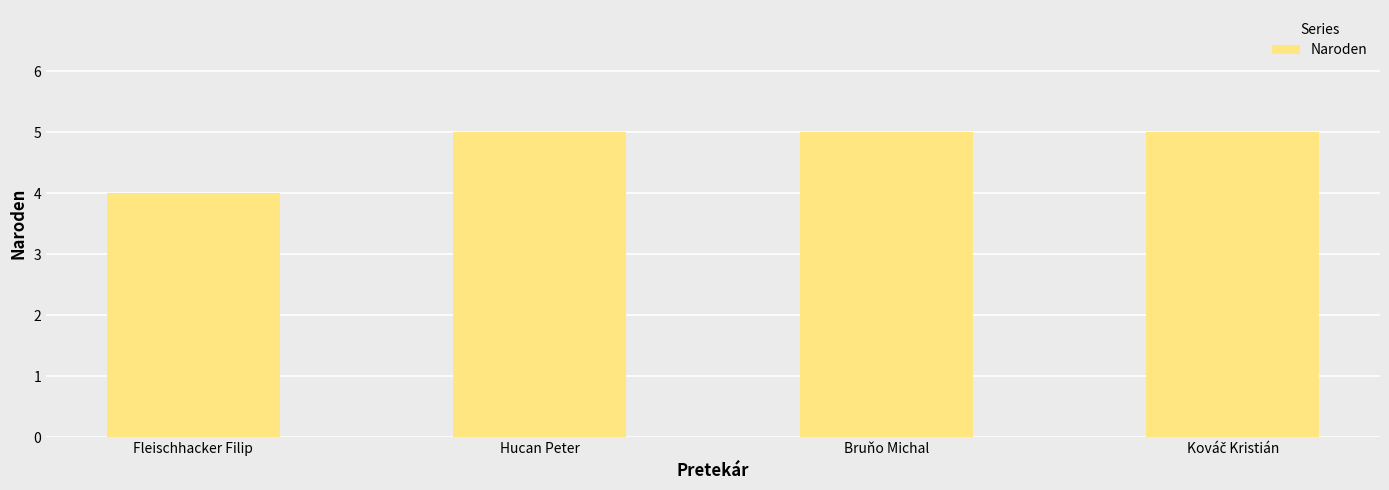

Reading right to left, extract all data points from this chart.

5	5	5	4